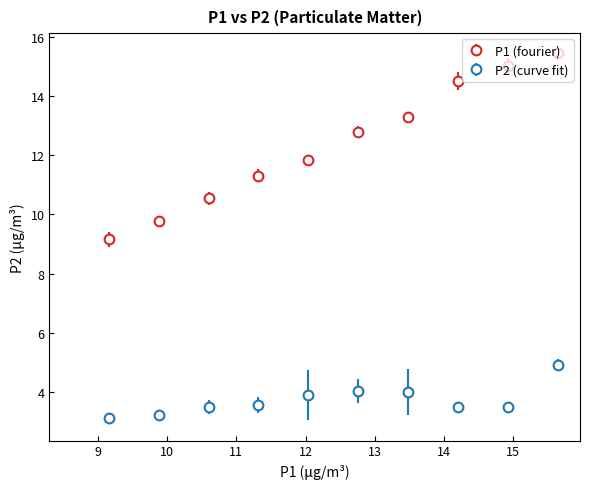

Which series has the largest range (max minus min)?

P1 (fourier)